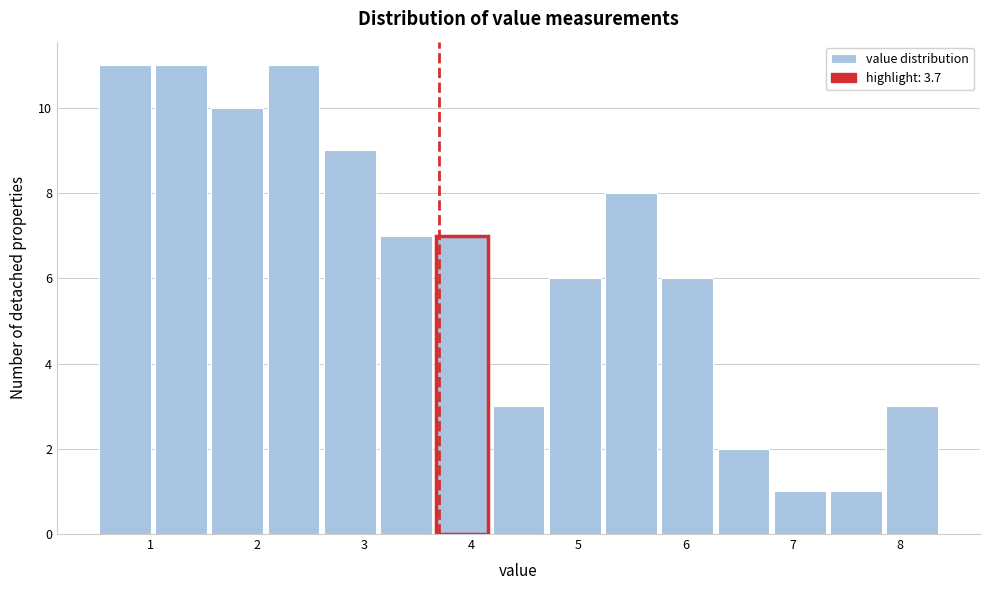

Reading left to right, list every bar in this chart as the range it spans on the x-axis followed by its height. Neither the bar edges nor the heights are printed on the chart, so give them approximately, as read against the axes.

0.5 to 1.0: 11
1.0 to 1.6: 11
1.6 to 2.1: 10
2.1 to 2.6: 11
2.6 to 3.1: 9
3.1 to 3.7: 7
3.7 to 4.2: 7
4.2 to 4.7: 3
4.7 to 5.2: 6
5.2 to 5.8: 8
5.8 to 6.3: 6
6.3 to 6.8: 2
6.8 to 7.3: 1
7.3 to 7.9: 1
7.9 to 8.4: 3